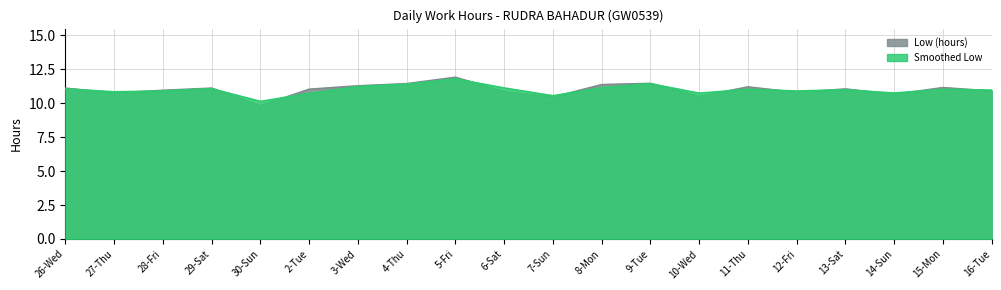

True or false: there are more than 2 points higher than both neighbors.

True